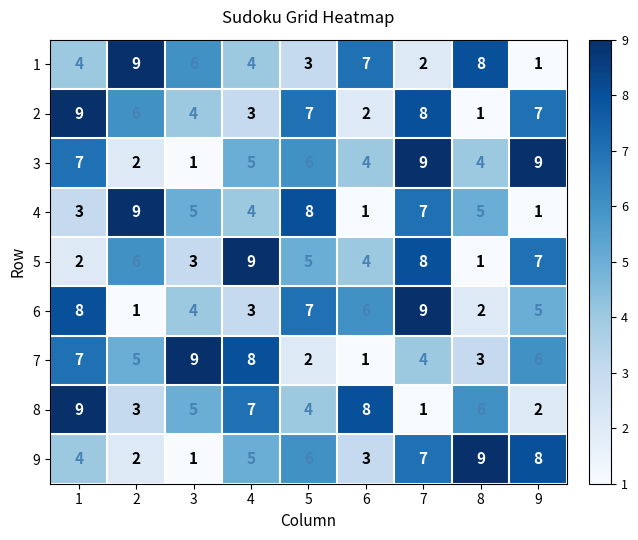

What is the greatest value displayed?

9